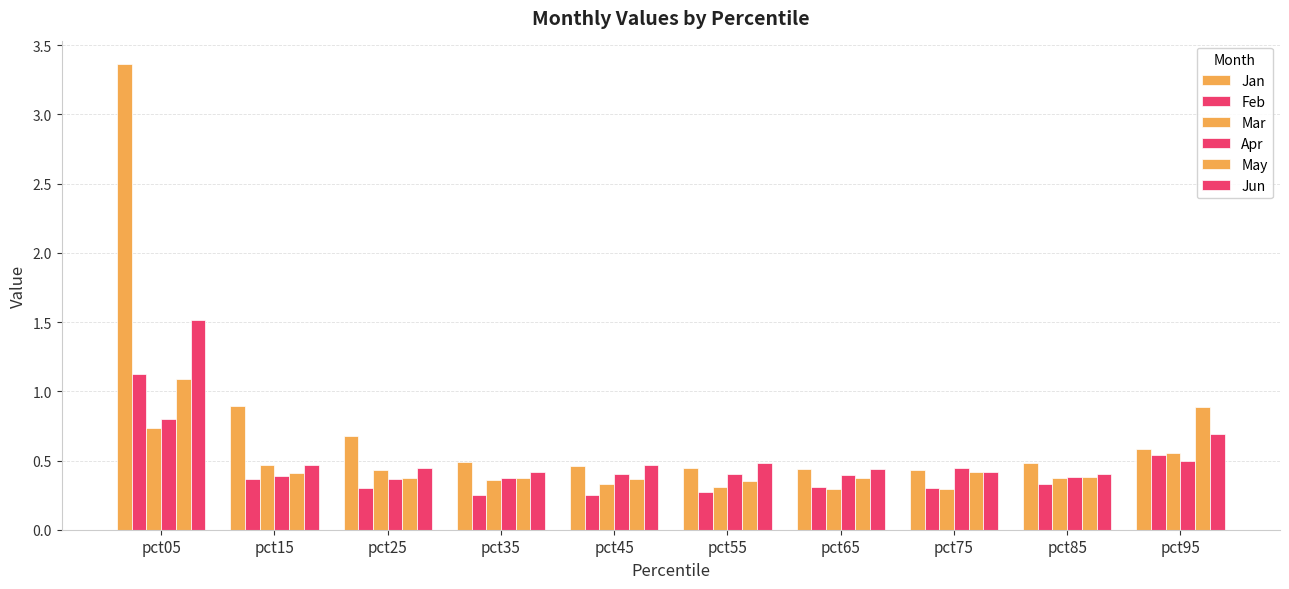

Count the number of data series in this chart.

6